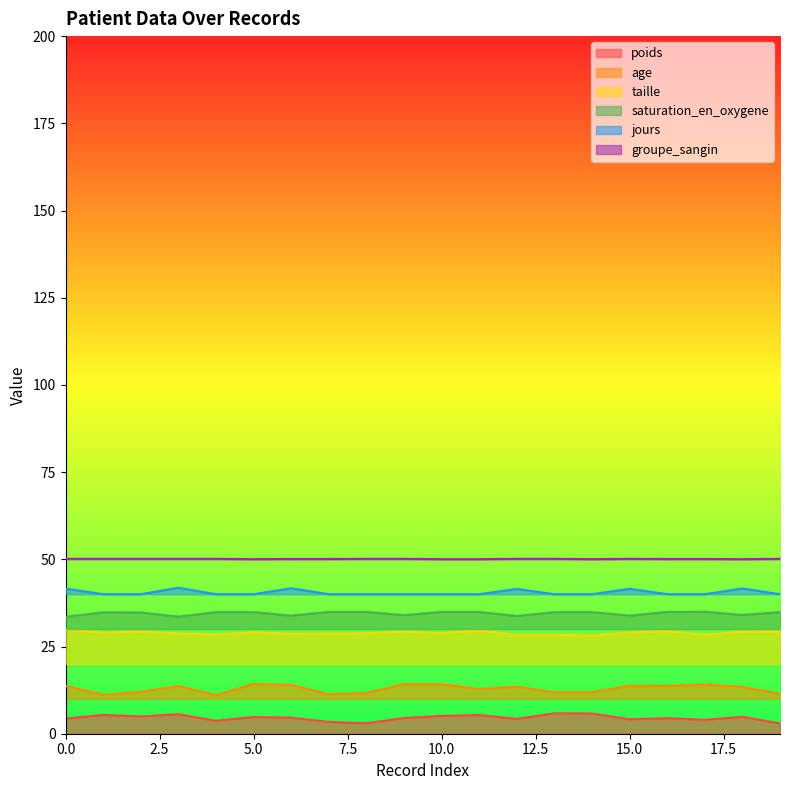

The groupe_sangin series shows 34.7 at 15.0. True or false?

False